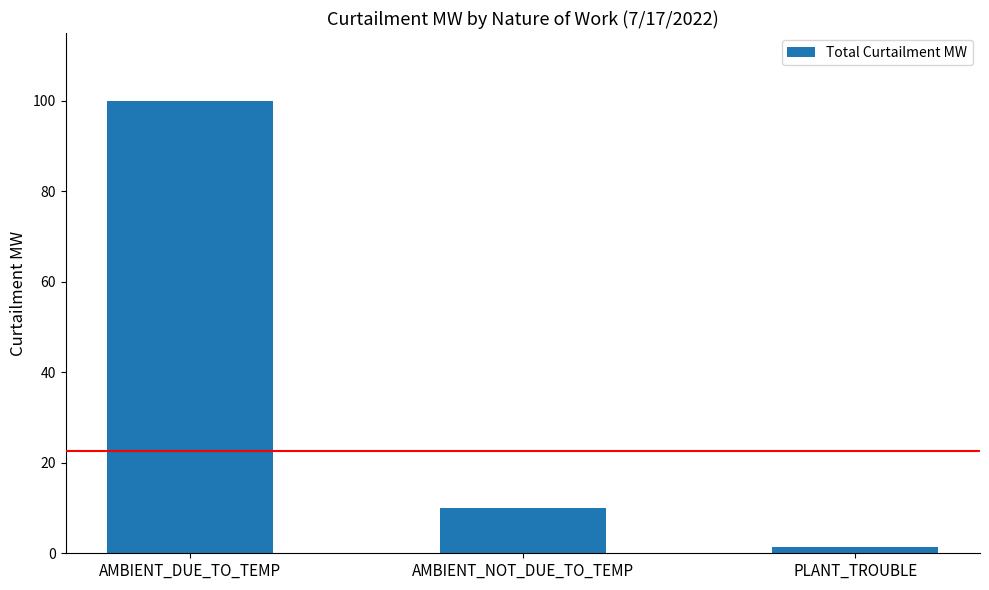

Does the chart contain any negative values?

No